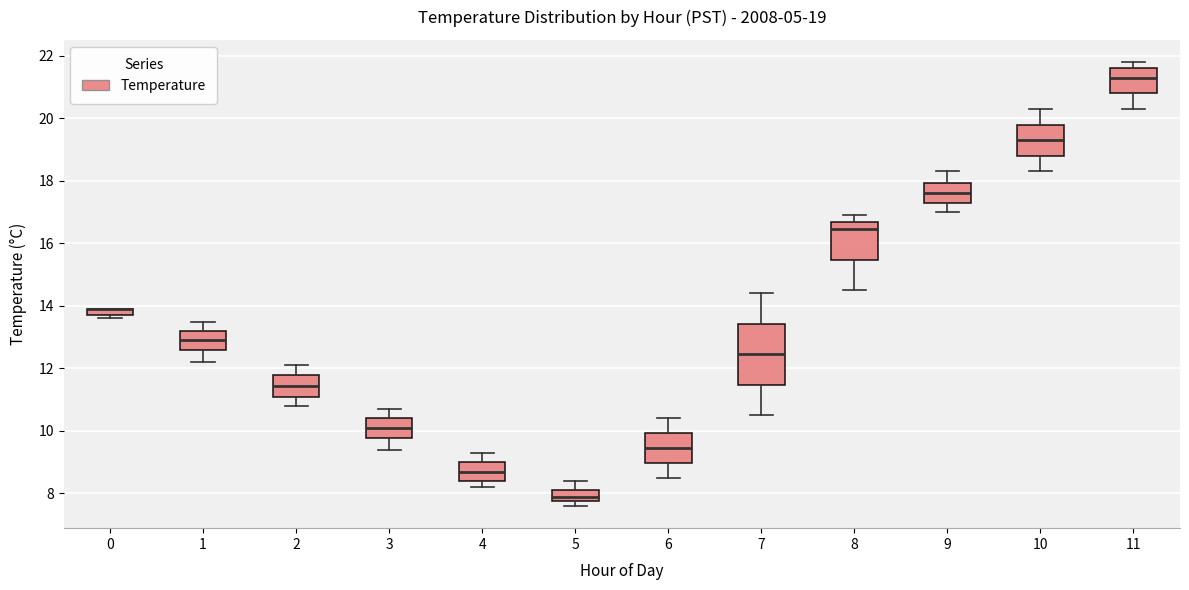

Which box is the tallest, from its lower edge to its upper edge?

7